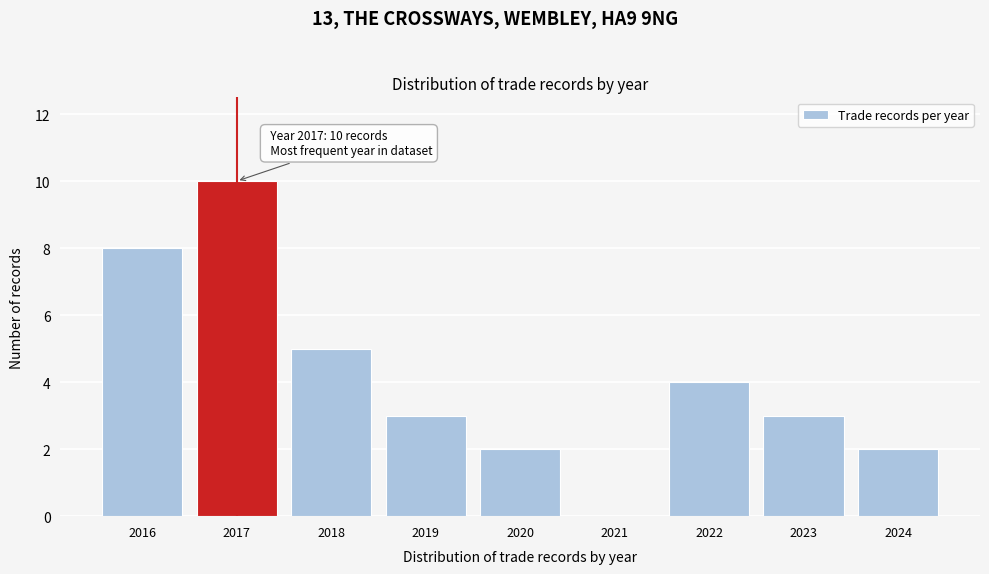

Reading right to left, list all the values displayed in this chart.

2024=2	2023=3	2022=4	2021=0	2020=2	2019=3	2018=5	2017=10	2016=8